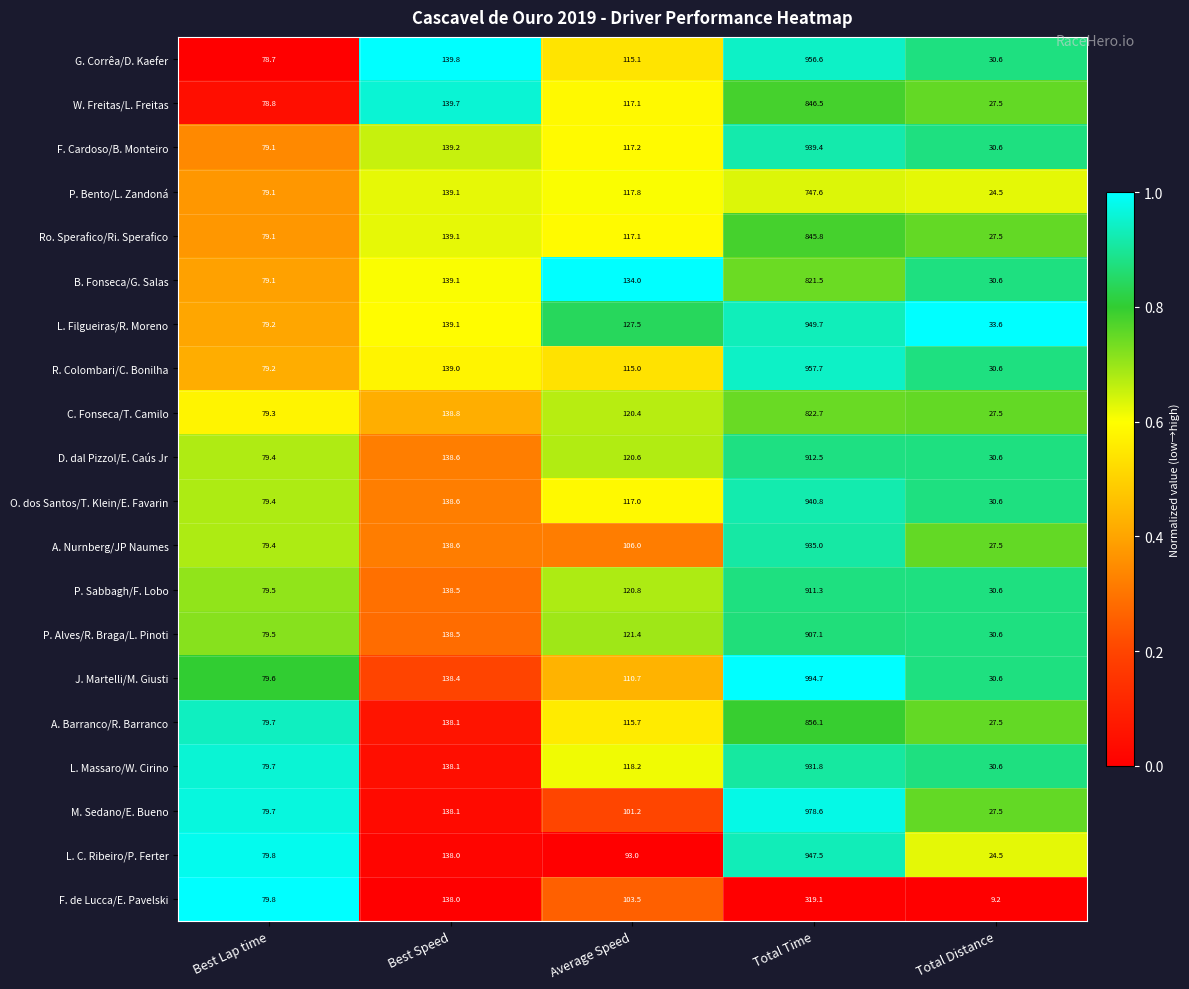

What is the approximate value of C. Fonseca/T. Camilo at Total Distance?

27.5